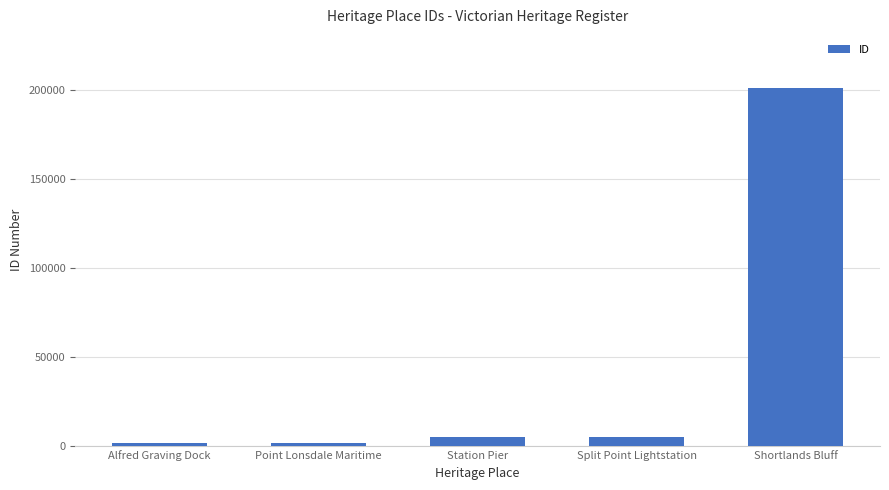

What is the change in value from Split Point Lightstation to Shortlands Bluff?

+196029